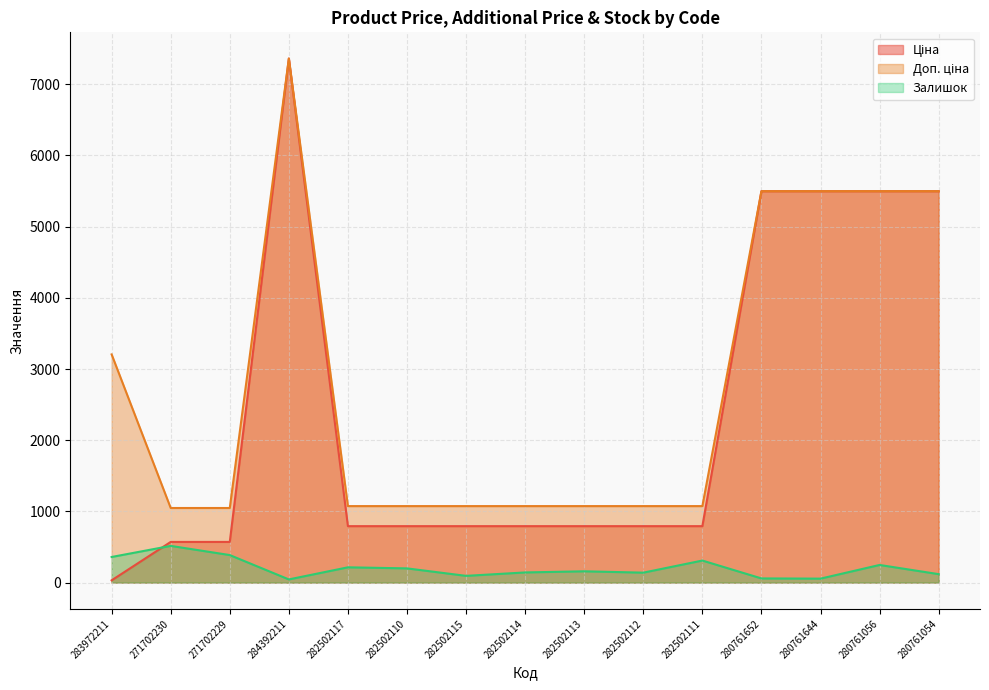

True or false: Доп. ціна and Залишок cross at least once.

False